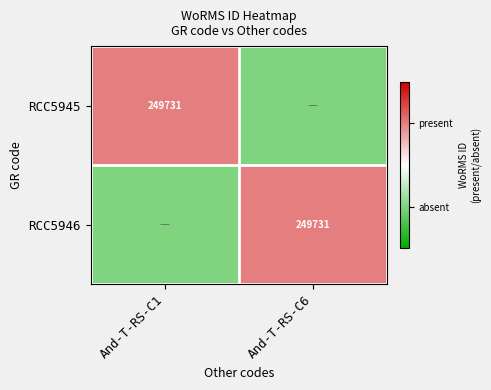

True or false: RCC5946 has a value of 249731 at And-T-RS-C6.

True